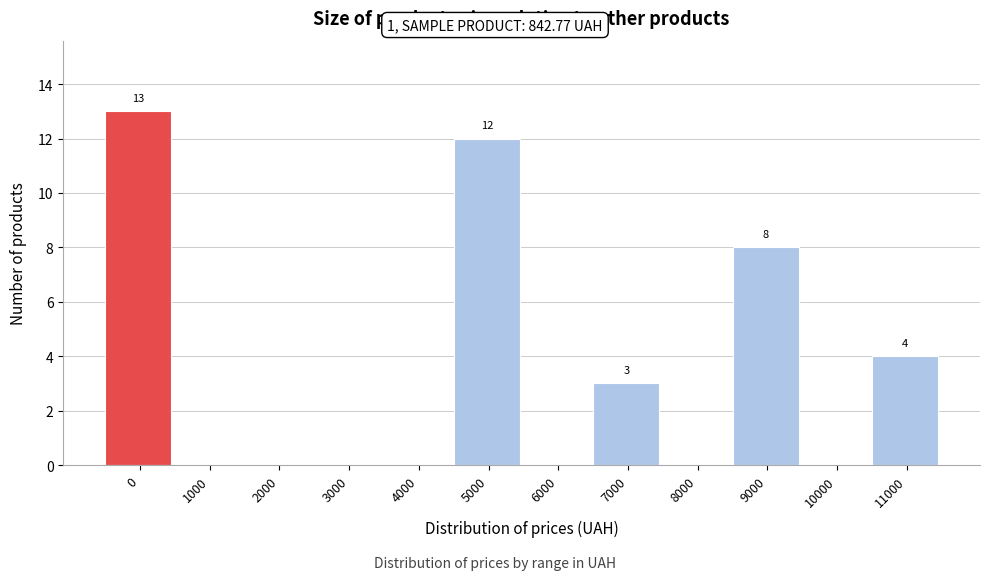

Reading left to right, list all the values displayed in this chart.

0=13	1000=0	2000=0	3000=0	4000=0	5000=12	6000=0	7000=3	8000=0	9000=8	10000=0	11000=4